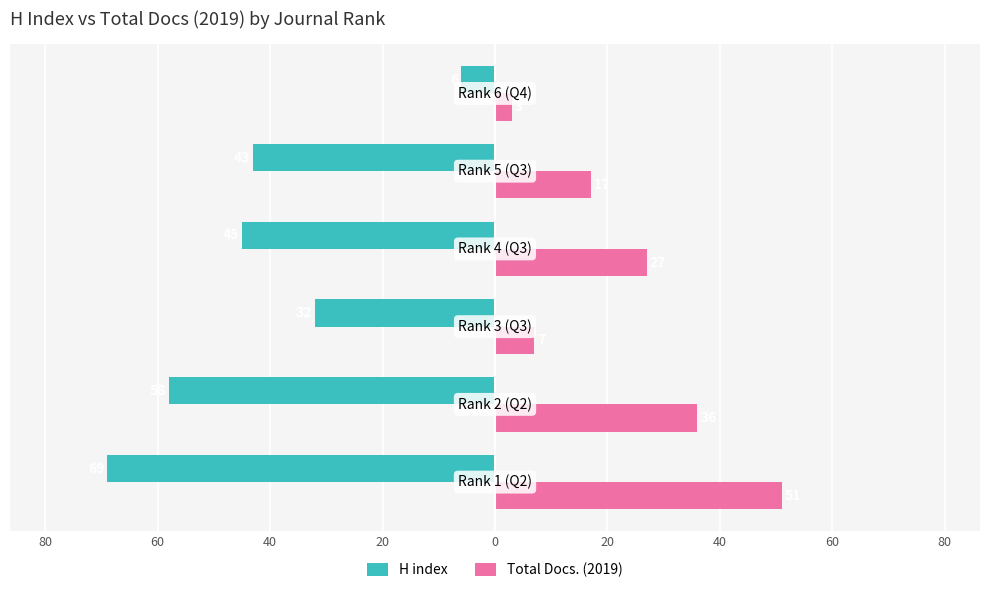

What are all the series names shown in the legend?

H index, Total Docs. (2019)